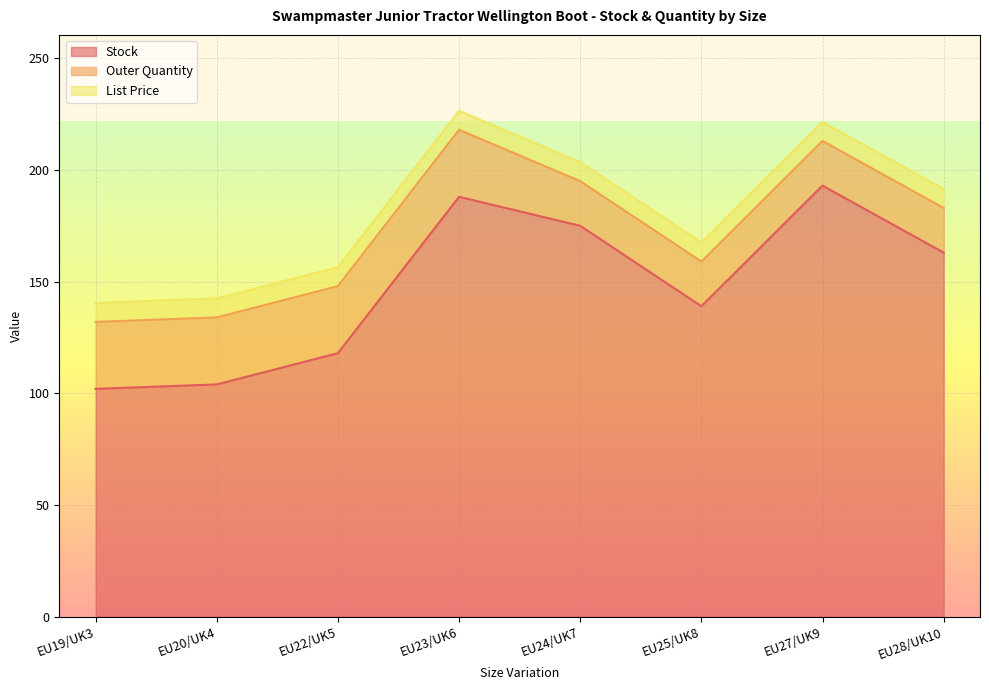

True or false: List Price and Stock cross at least once.

False